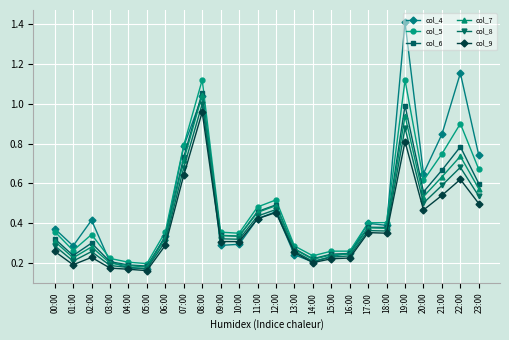

Between 05:00 and 13:00, which series saw the biggest shift?

col_9